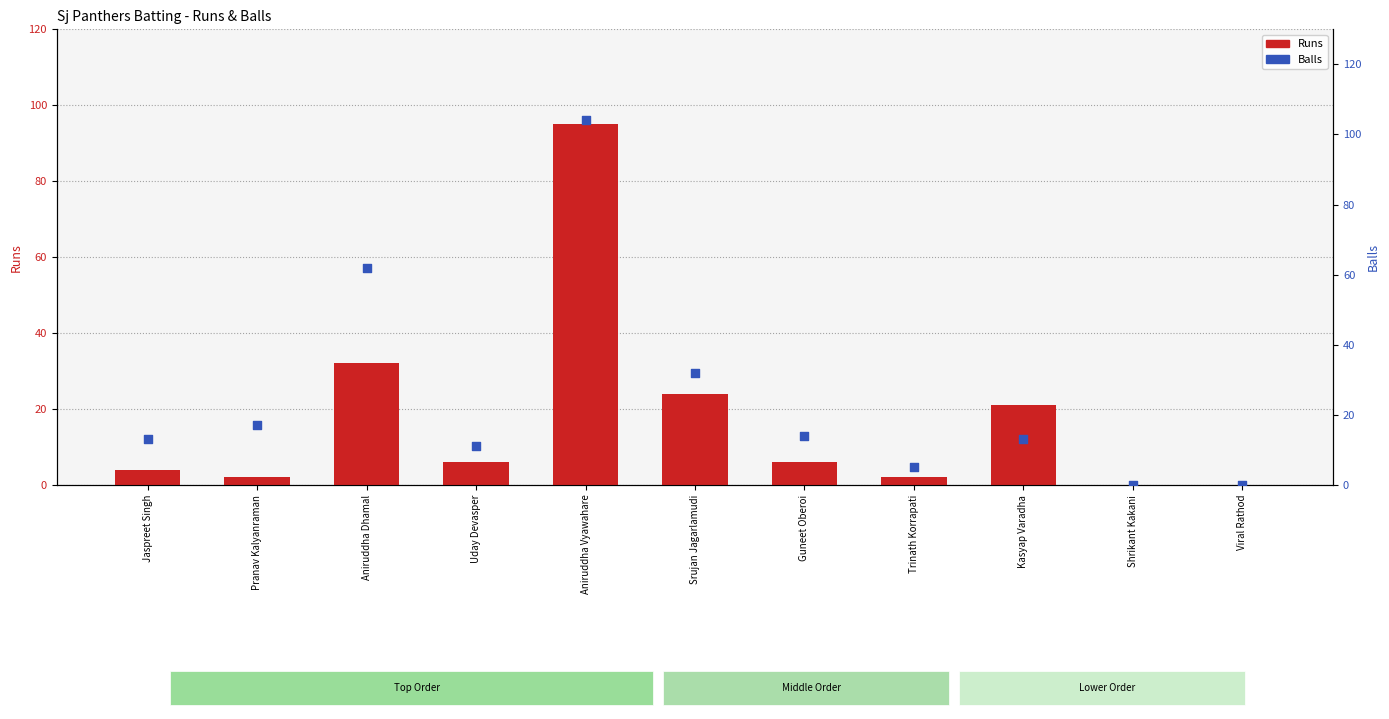

Is the value of Balls at Aniruddha Dhamal greater than the value of Runs at Kasyap Varadha?

Yes